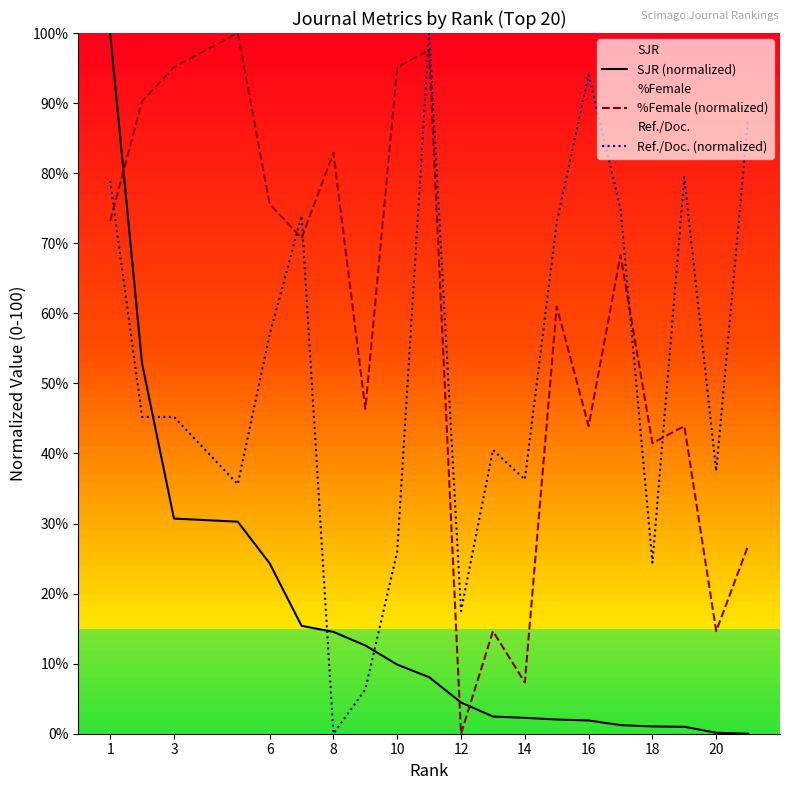

Rank the series at 18 from lowest to highest value.

SJR (normalized), Ref./Doc. (normalized), %Female (normalized)